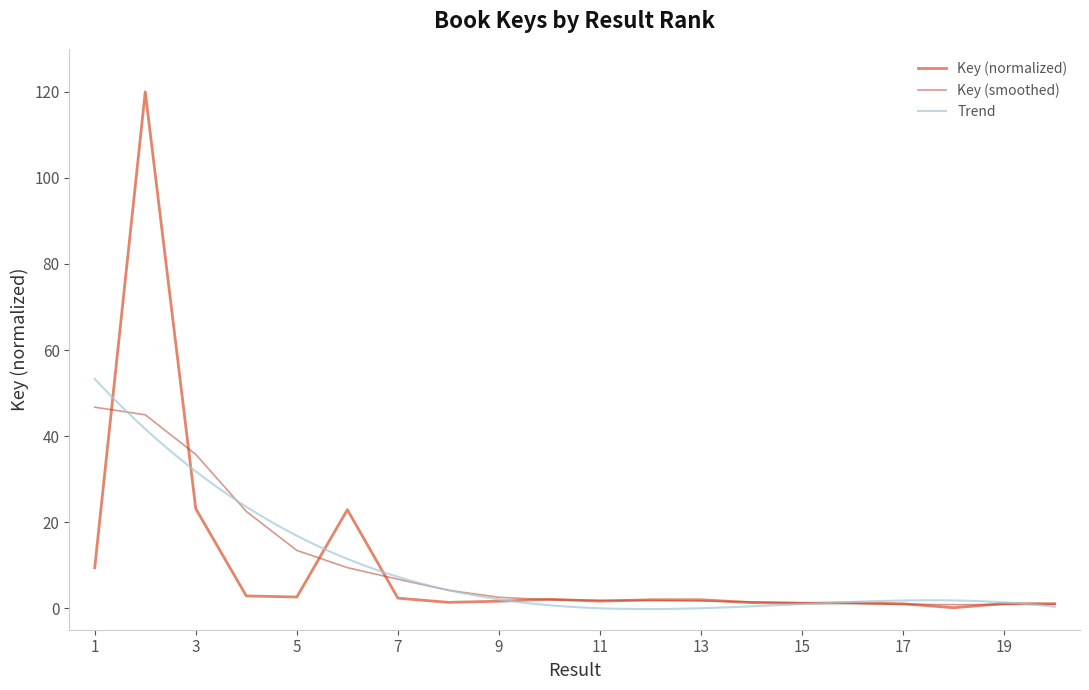

Approximately how many times larger is the value at 16 compared to 12?

0.6